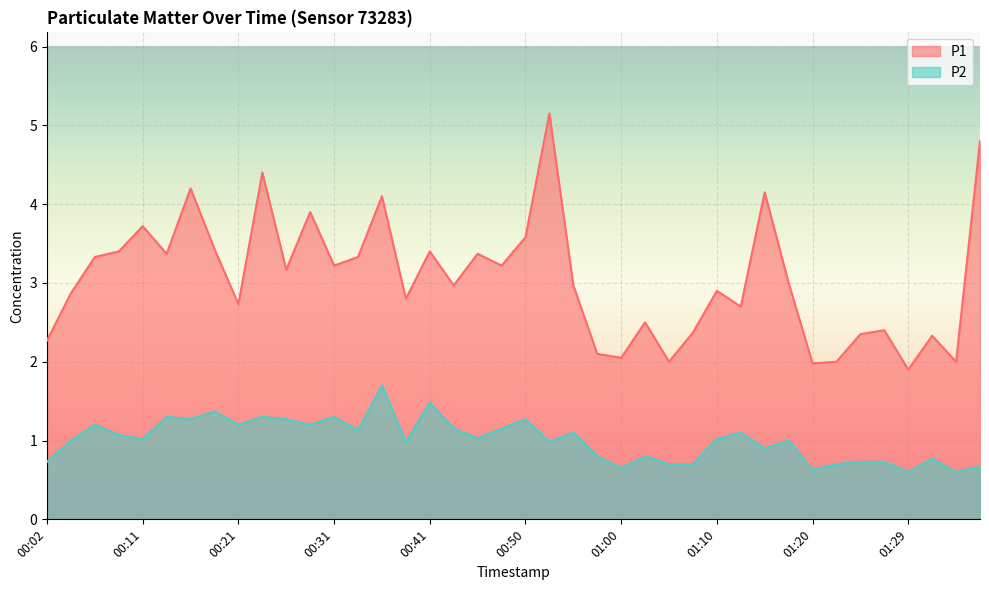

What is the difference between the P1 values at 00:43 and 01:24?

0.6